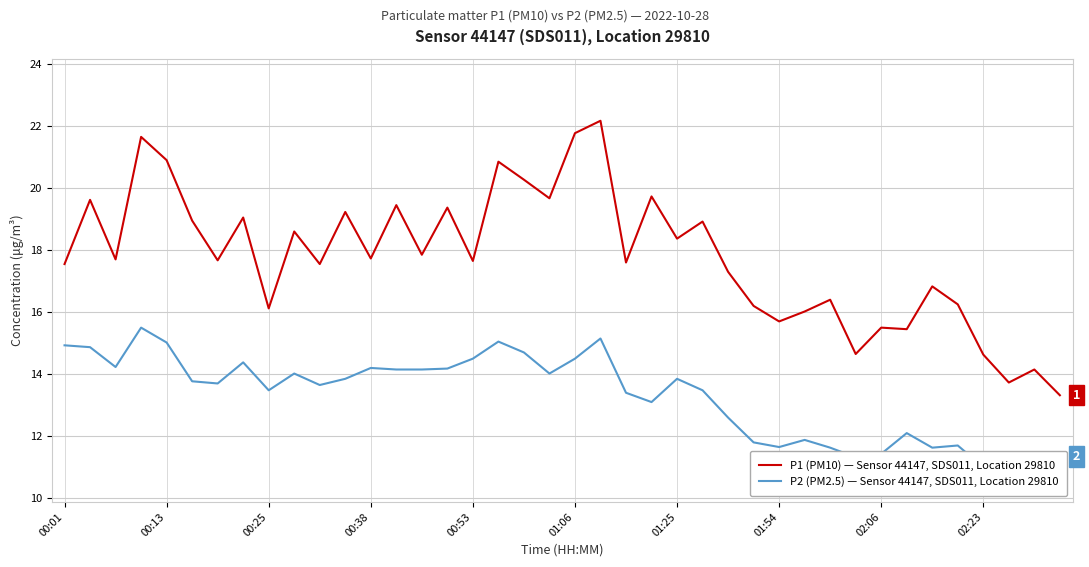

What is the sum of all P1 (PM10) — Sensor 44147, SDS011, Location 29810 values?

712.1